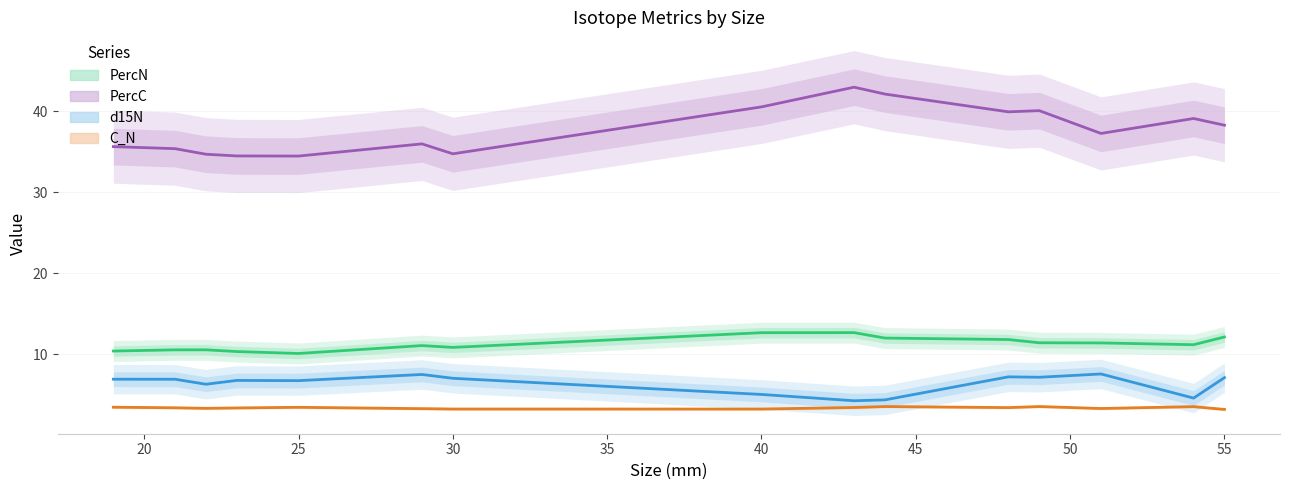

Reading left to right, list all the values displayed in this chart.

PercN: 10.4	10.5	10.5	10.3	10.1	11.1	10.8	12.6	12.7	12.0	11.8	11.4	11.4	11.2	12.1
PercC: 35.6	35.4	34.7	34.5	34.5	36.0	34.8	40.5	43.0	42.1	39.9	40.1	37.3	39.1	38.3
d15N: 6.9	6.9	6.3	6.7	6.7	7.5	7.0	5.0	4.2	4.3	7.2	7.1	7.5	4.6	7.1
C_N: 3.4	3.4	3.3	3.3	3.4	3.3	3.2	3.2	3.4	3.5	3.4	3.5	3.3	3.5	3.2